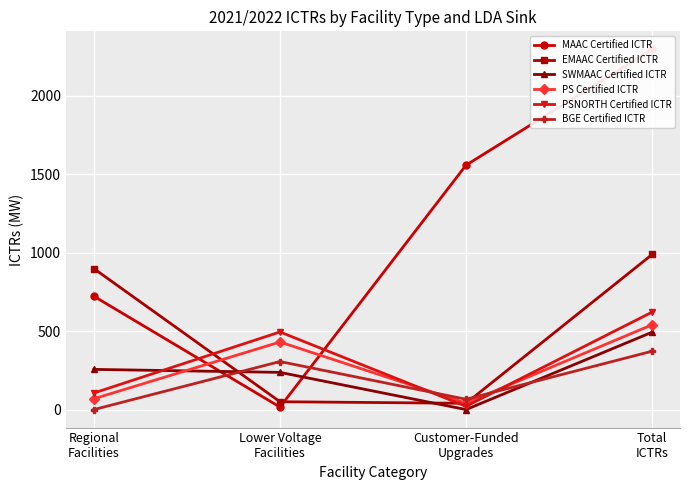

Is it true that BGE Certified ICTR equals 26.2 at Customer-Funded
Upgrades?

False